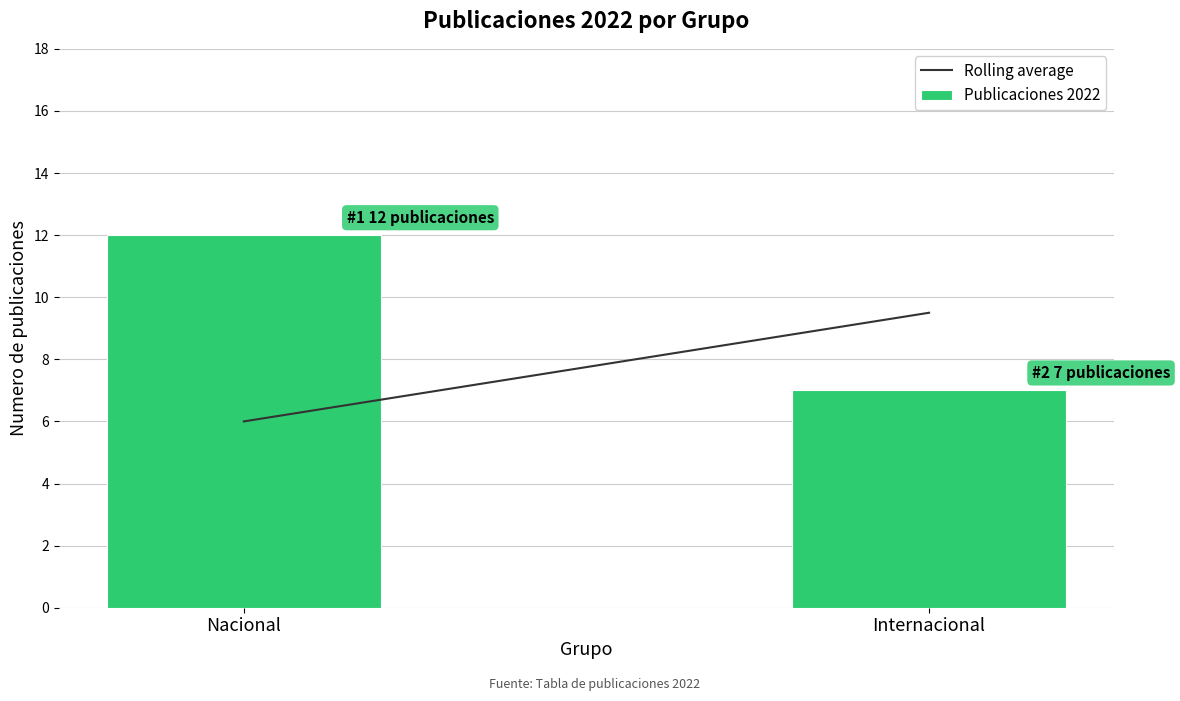

List the labels in order of value, smallest first.

Internacional, Nacional